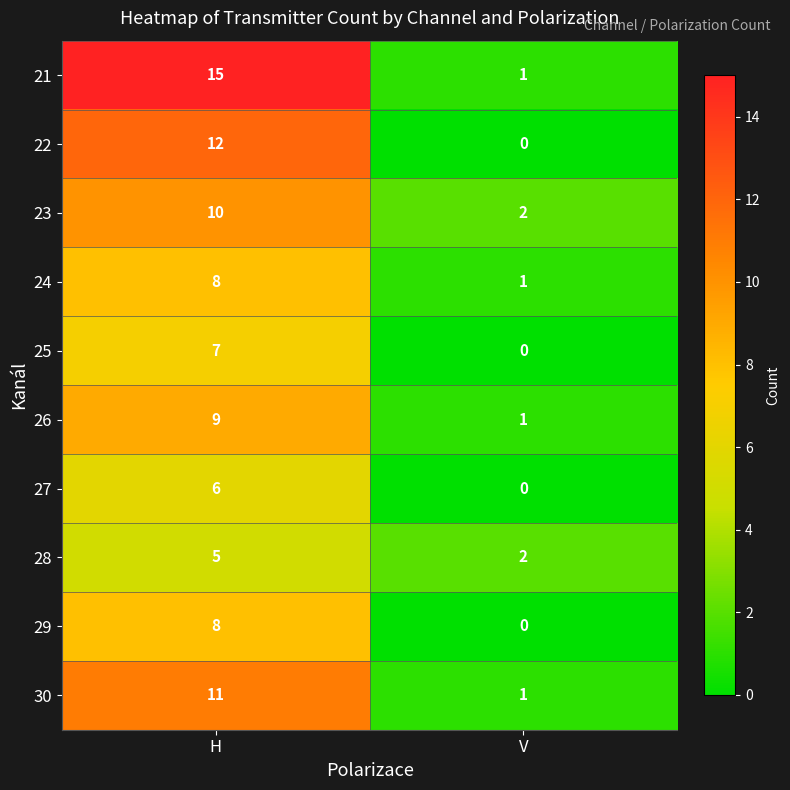

List the labels in order of 29 value, smallest first.

V, H